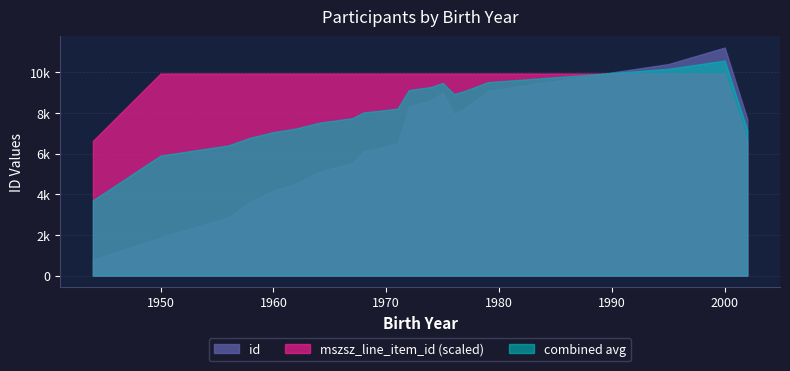

Where does the id series first go above 6699?

1972